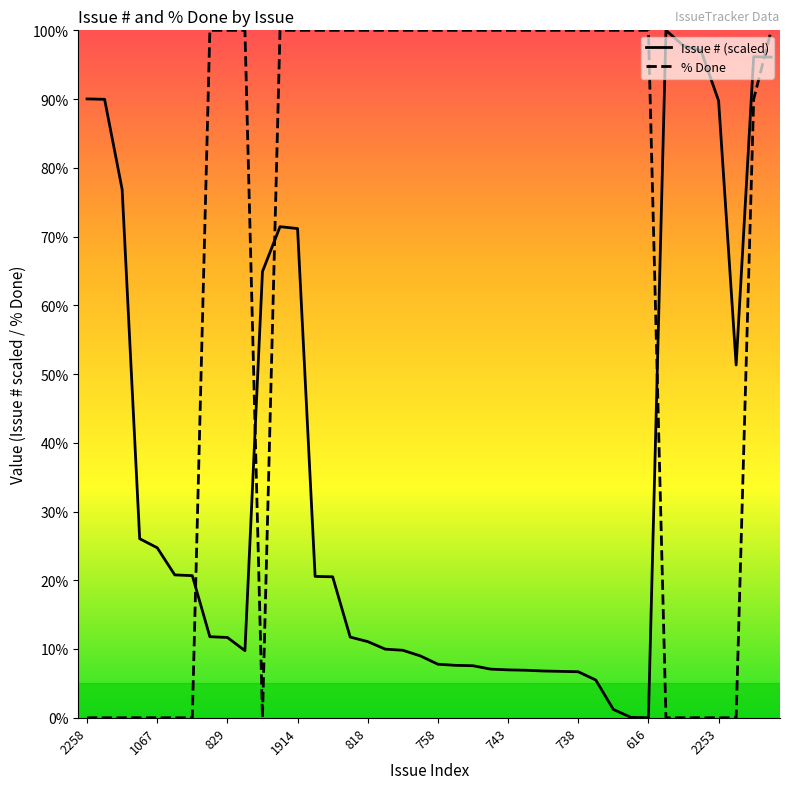

Rank the series by their average value, from highest to lowest.

% Done, Issue # (scaled)